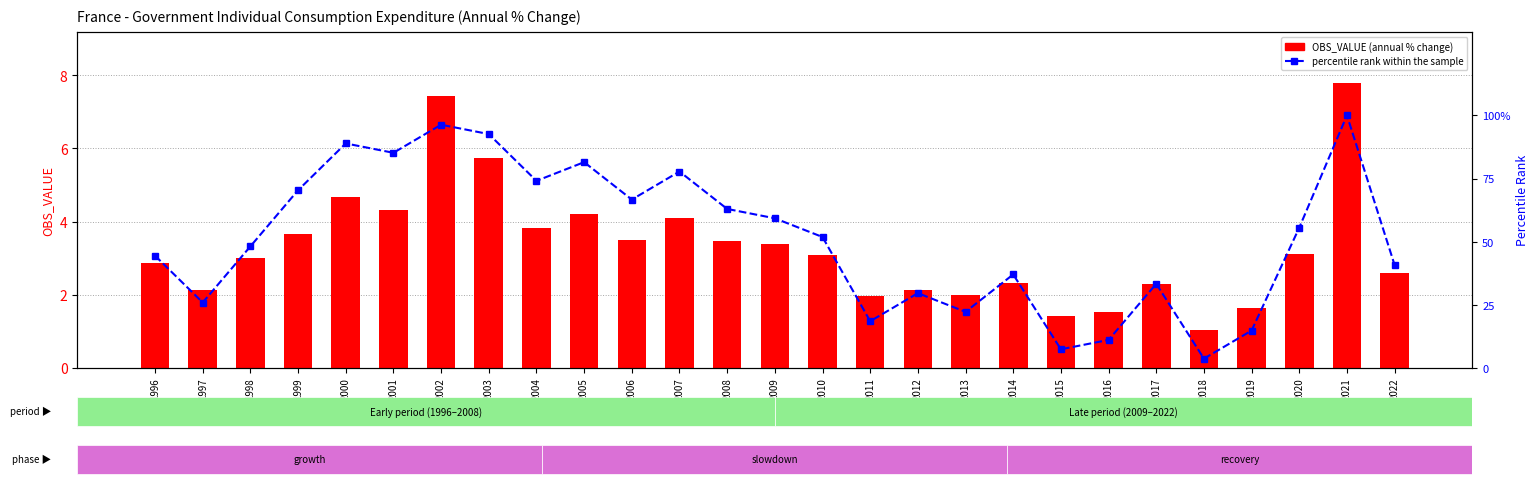

What is the sum of all OBS_VALUE values?

89.2